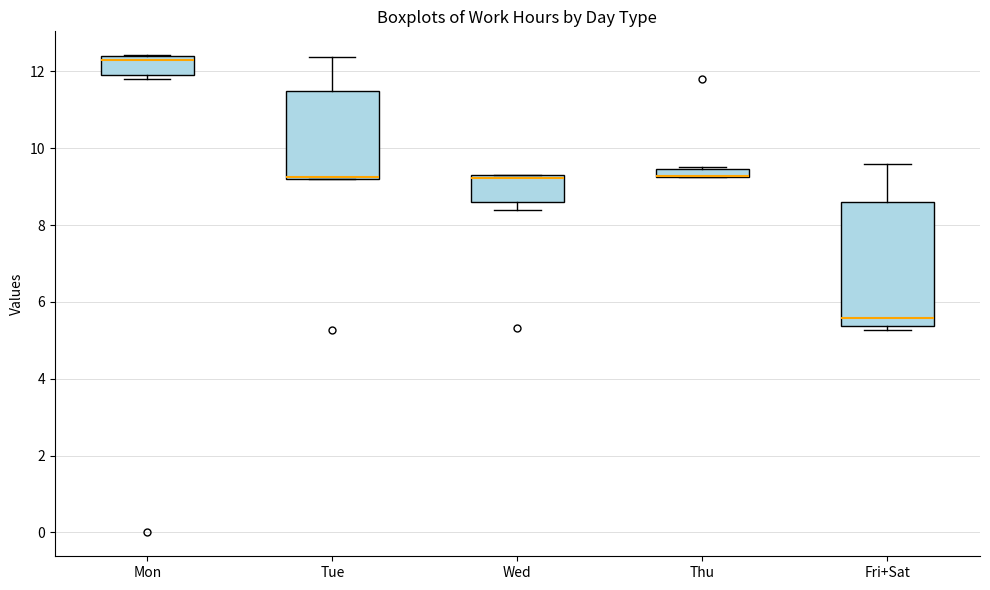

Where is the lower edge of the box for Wed on the y-axis? The values are not printed on the chart, so give them approximately, as read against the axis.

8.6